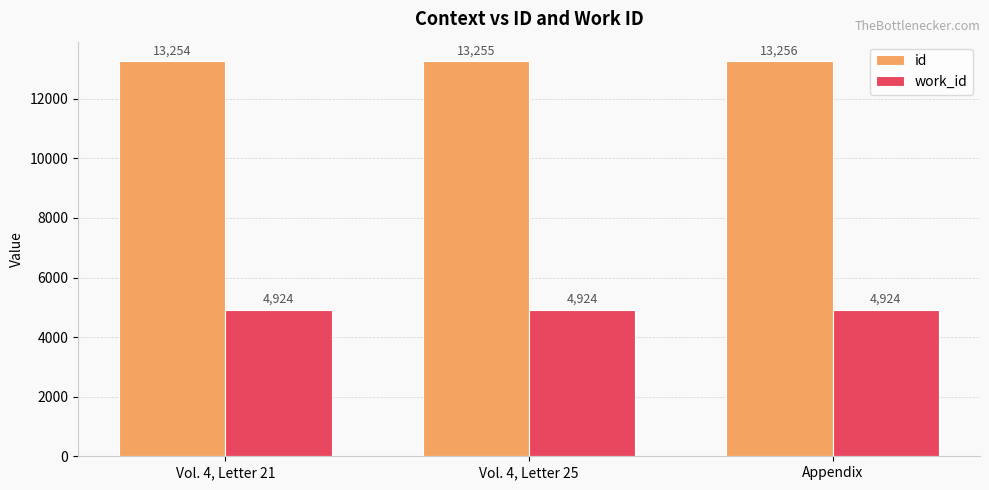

List the labels in order of id value, largest first.

Appendix, Vol. 4, Letter 25, Vol. 4, Letter 21